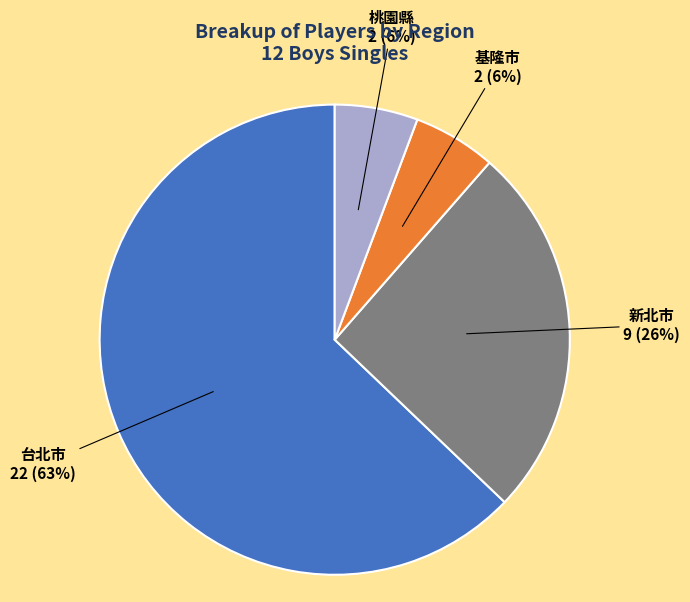

What is the largest slice in the pie chart?

台北市